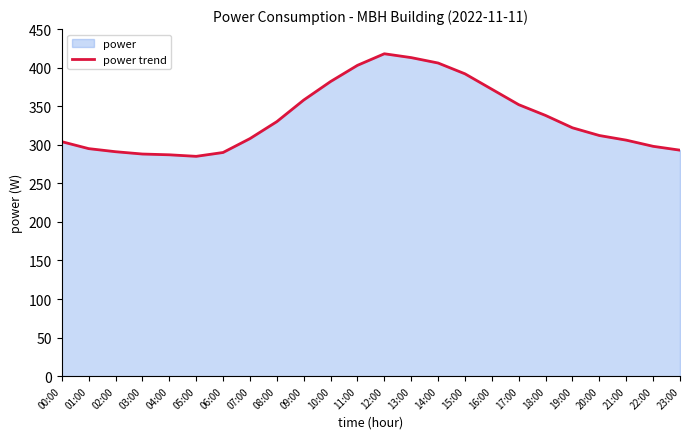

What is the sum of the values at 13:00 and 07:00?

721